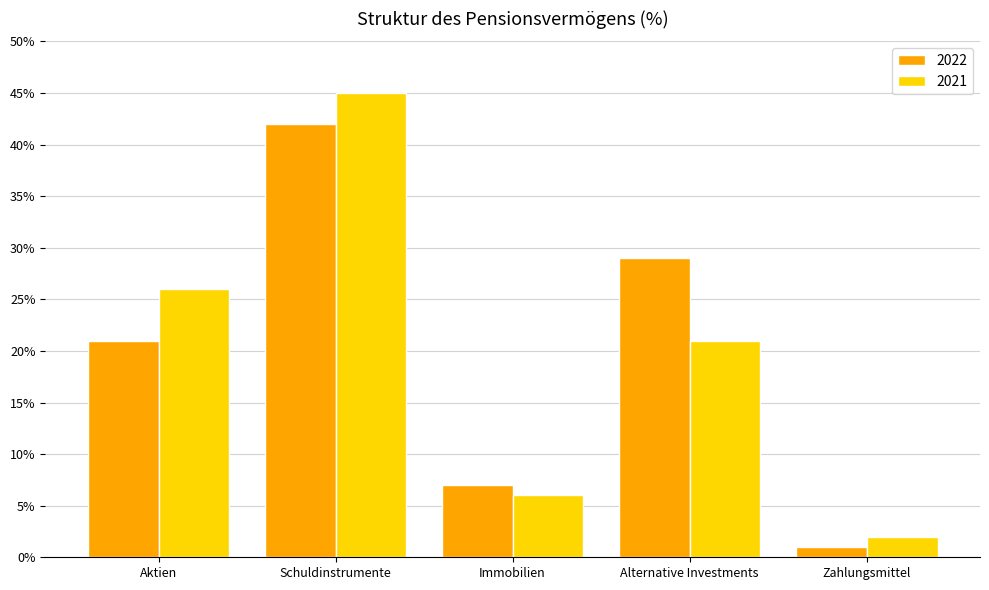

Reading left to right, list all the values displayed in this chart.

2022: Aktien=21	Schuldinstrumente=42	Immobilien=7	Alternative Investments=29	Zahlungsmittel=1
2021: Aktien=26	Schuldinstrumente=45	Immobilien=6	Alternative Investments=21	Zahlungsmittel=2